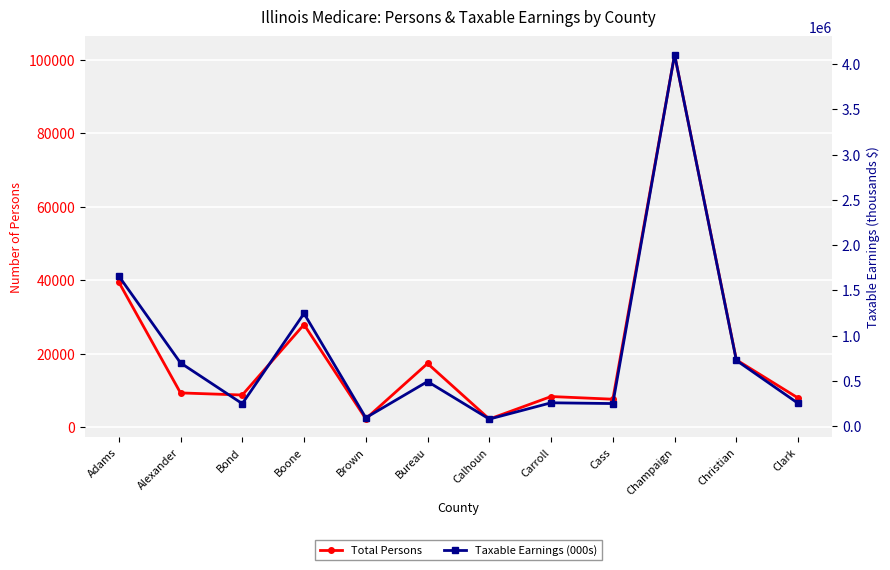

Reading left to right, transcribe all the data shown in this chart.

Total Persons: Adams=39557	Alexander=9382	Bond=8806	Boone=27983	Brown=2335	Bureau=17388	Calhoun=2262	Carroll=8395	Cass=7668	Champaign=101409	Christian=18375	Clark=7991
Taxable Earnings (000s): Adams=1659609	Alexander=699648	Bond=249243	Boone=1245904	Brown=93271	Bureau=493647	Calhoun=79029	Carroll=258923	Cass=250406	Champaign=4104253	Christian=727173	Clark=252640